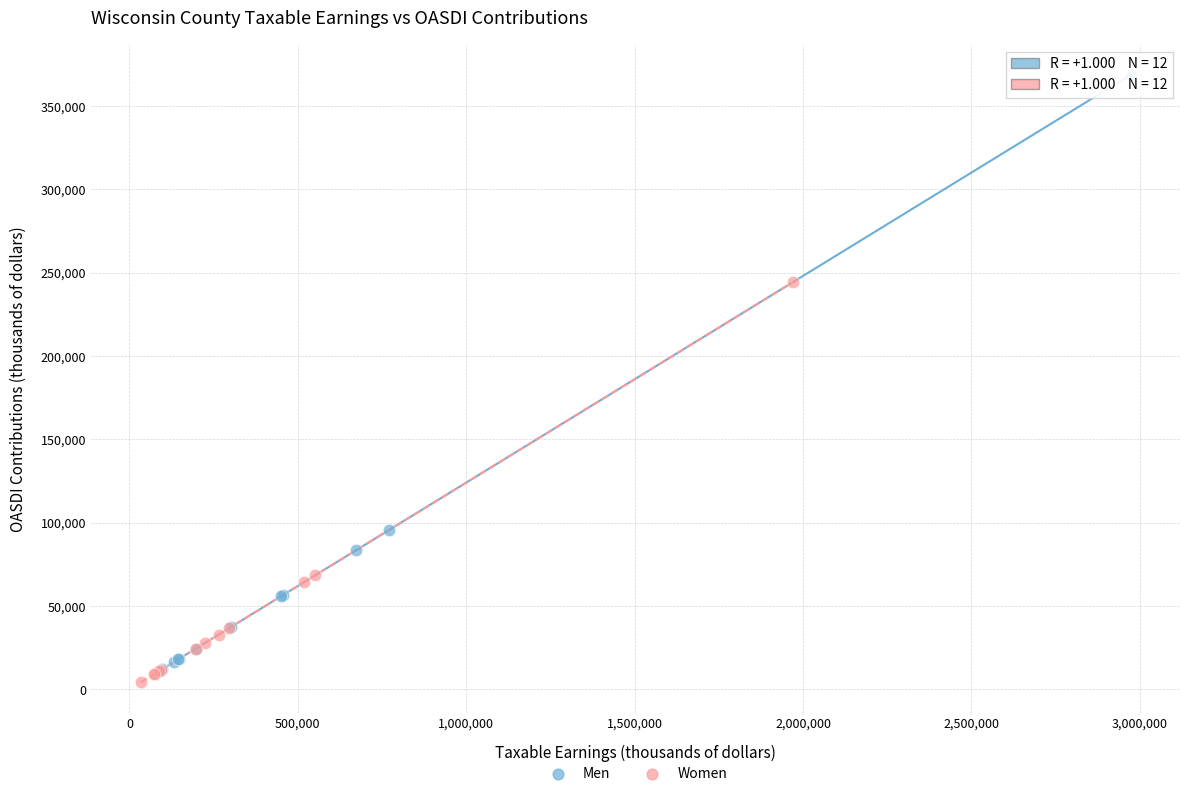

Which series contains the highest Y value?

Men